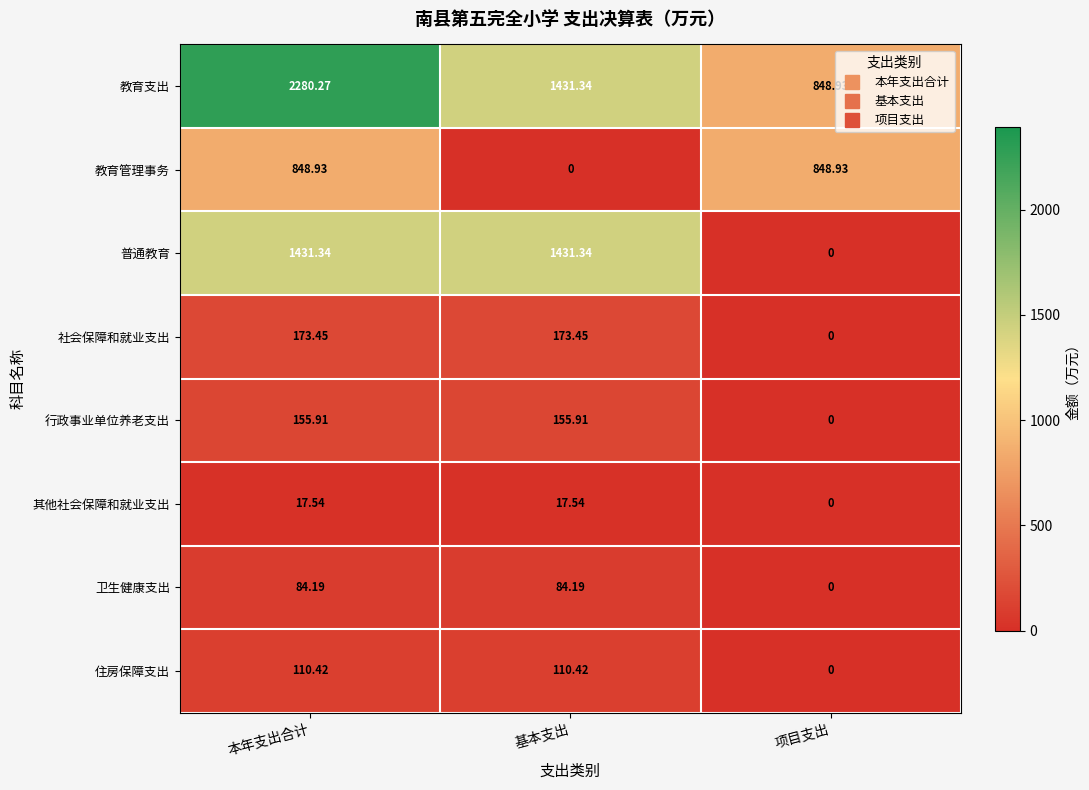

What is the total value across all series at 项目支出?

1697.9